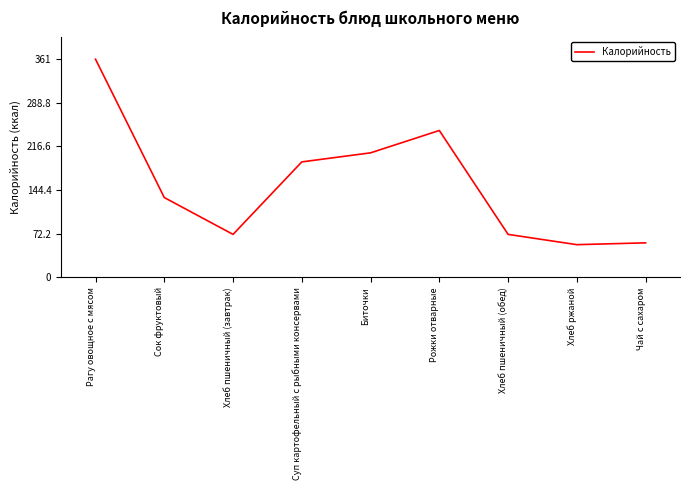

Reading left to right, what are all the values shown in this chart?

361	132	71	191	206	243	71	54	57